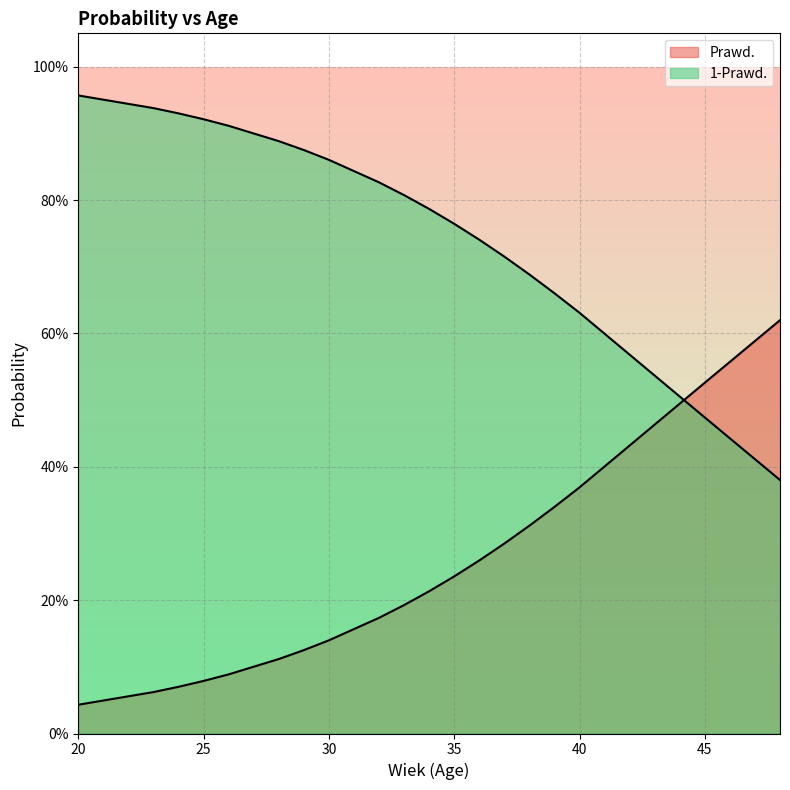

After their last crossing, which series has the higher values: 1-Prawd. or Prawd.?

Prawd.